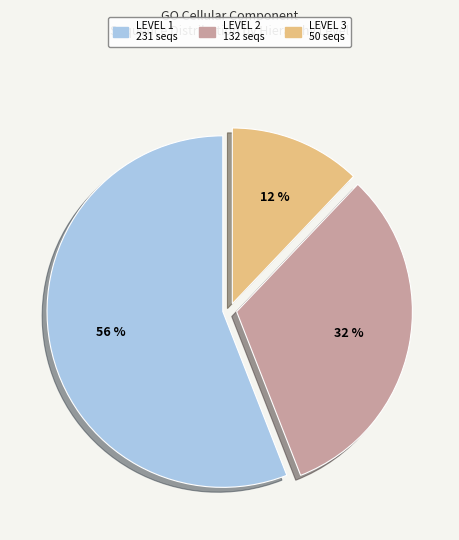

Is it true that LEVEL 2 132 seqs is 17% of the pie?

False